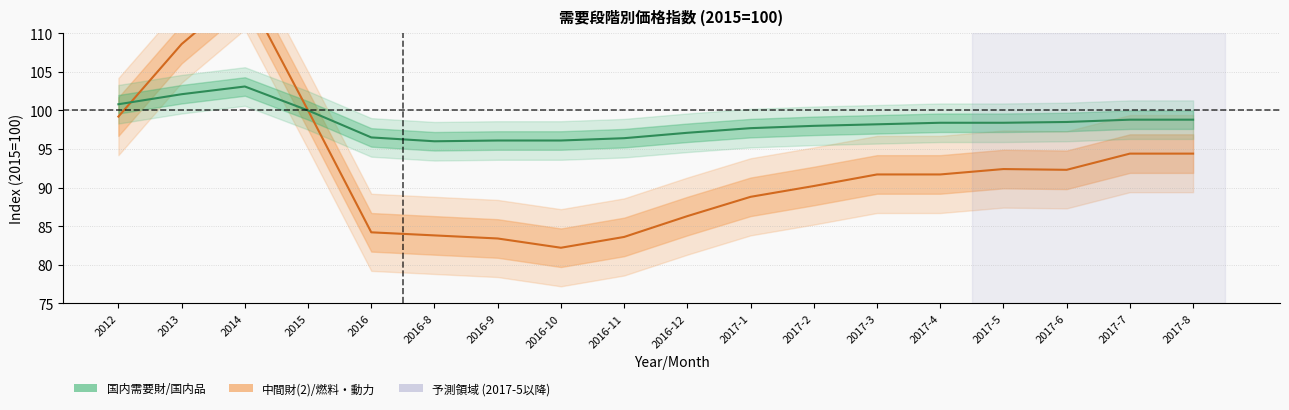

At how many categories does at least one series exceed 100?

3